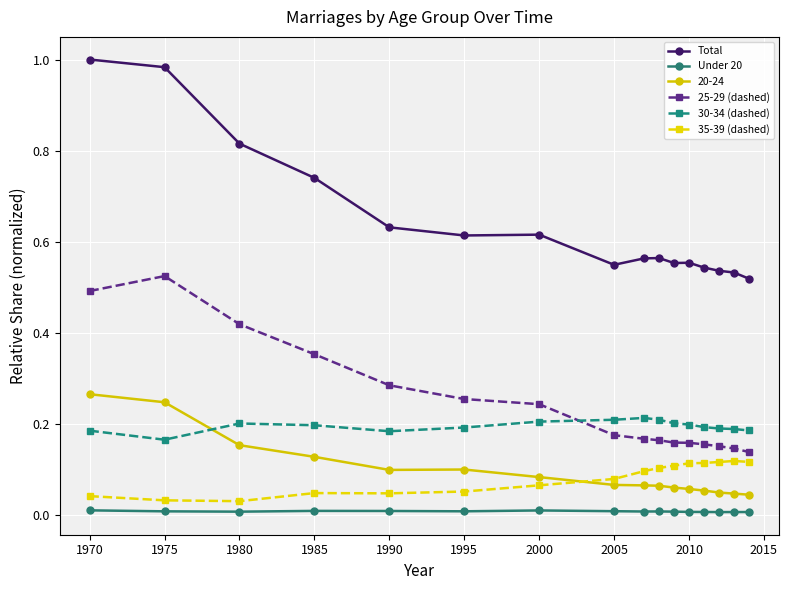

Which series has the largest total across all categories?

Total